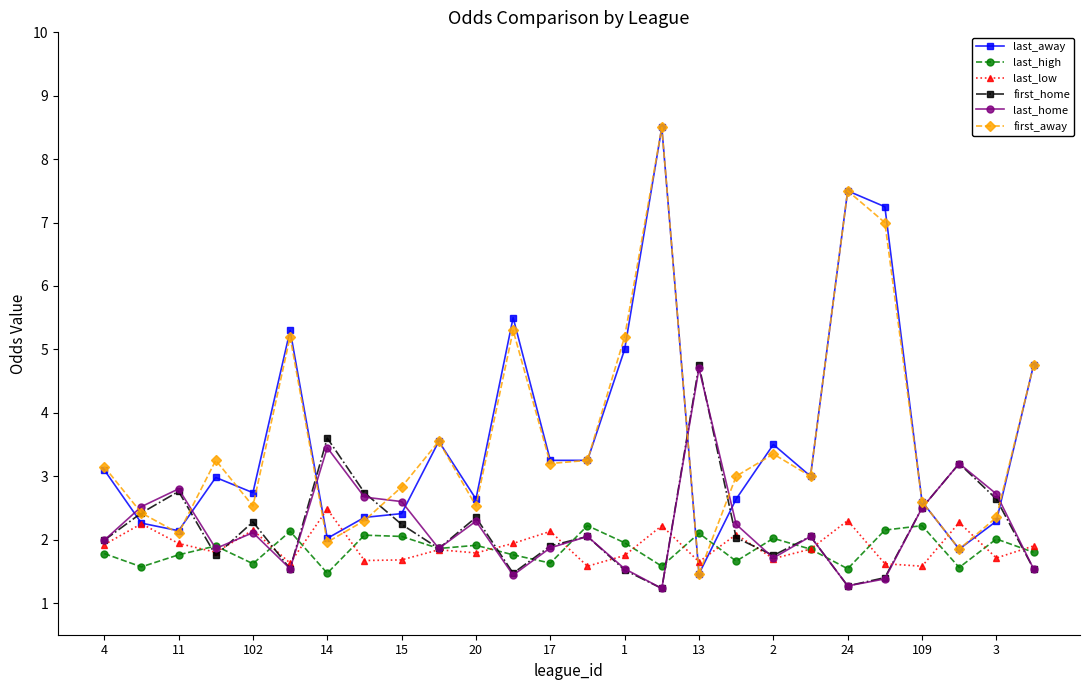

True or false: first_home has more than 1 interior local peaks.

True